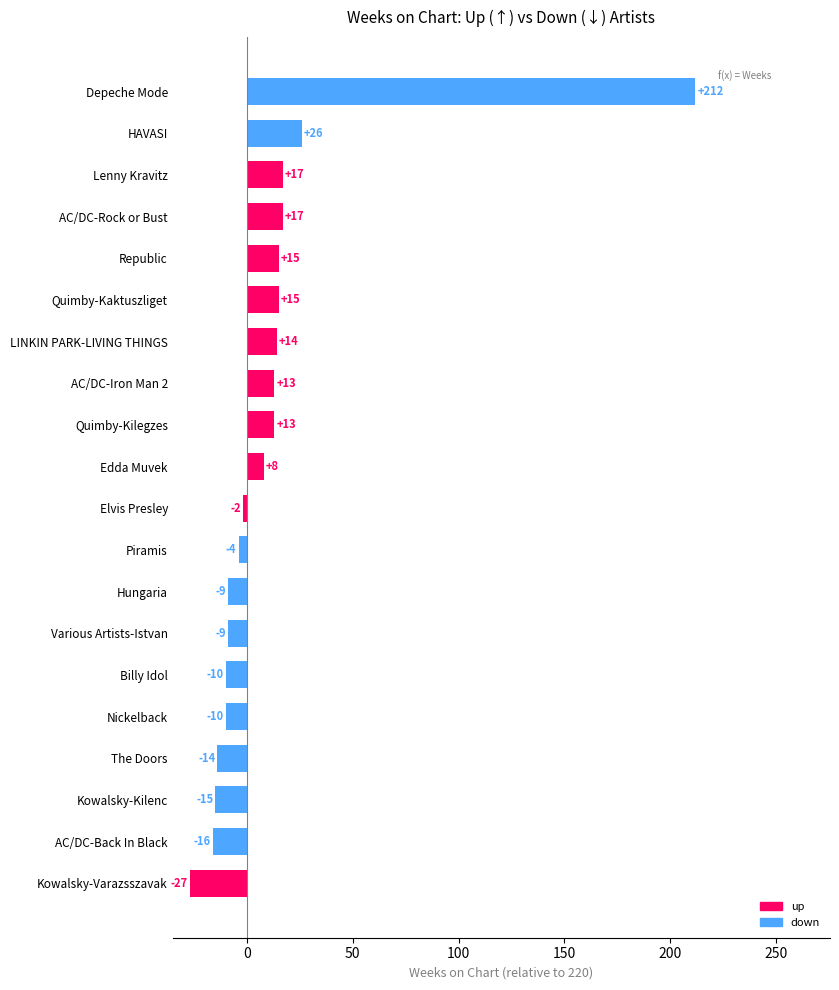

Is it true that the value at HAVASI is 15?

False